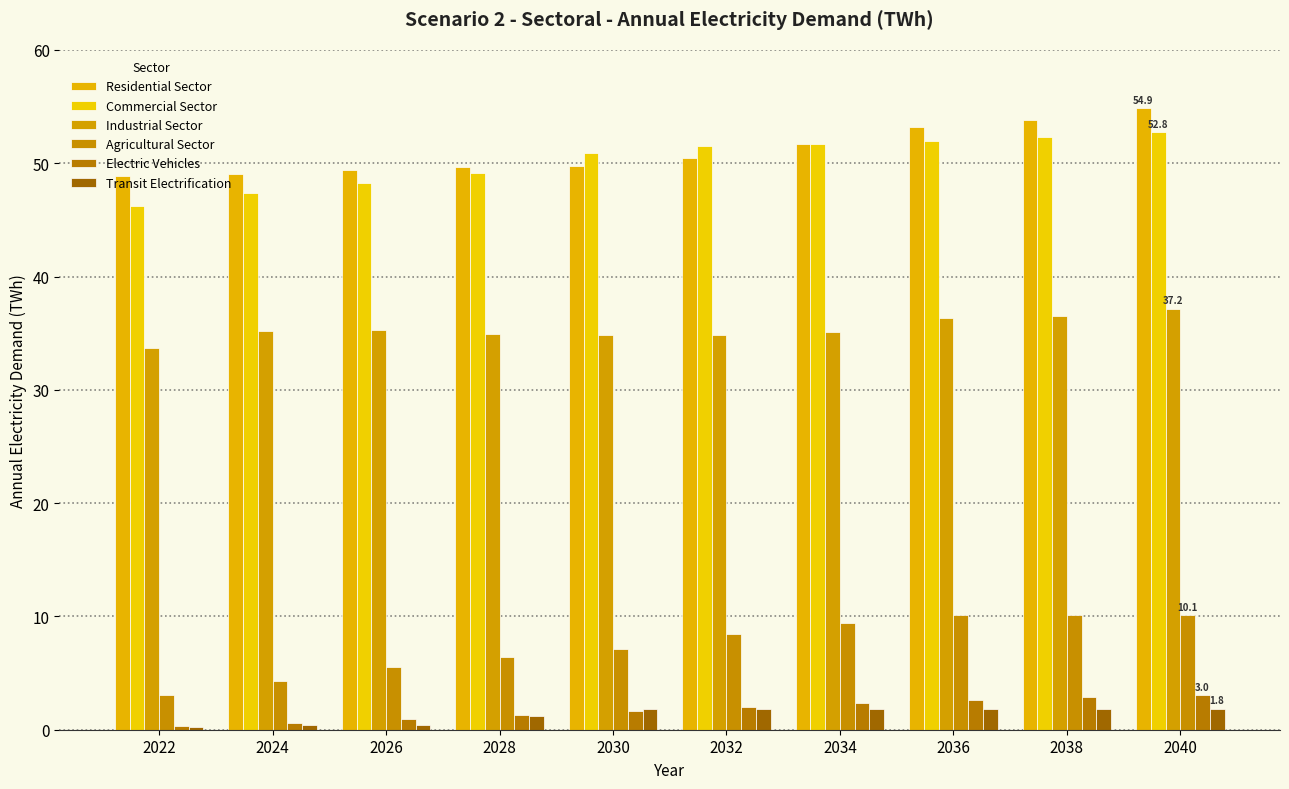

What are all the series names shown in the legend?

Residential Sector, Commercial Sector, Industrial Sector, Agricultural Sector, Electric Vehicles, Transit Electrification